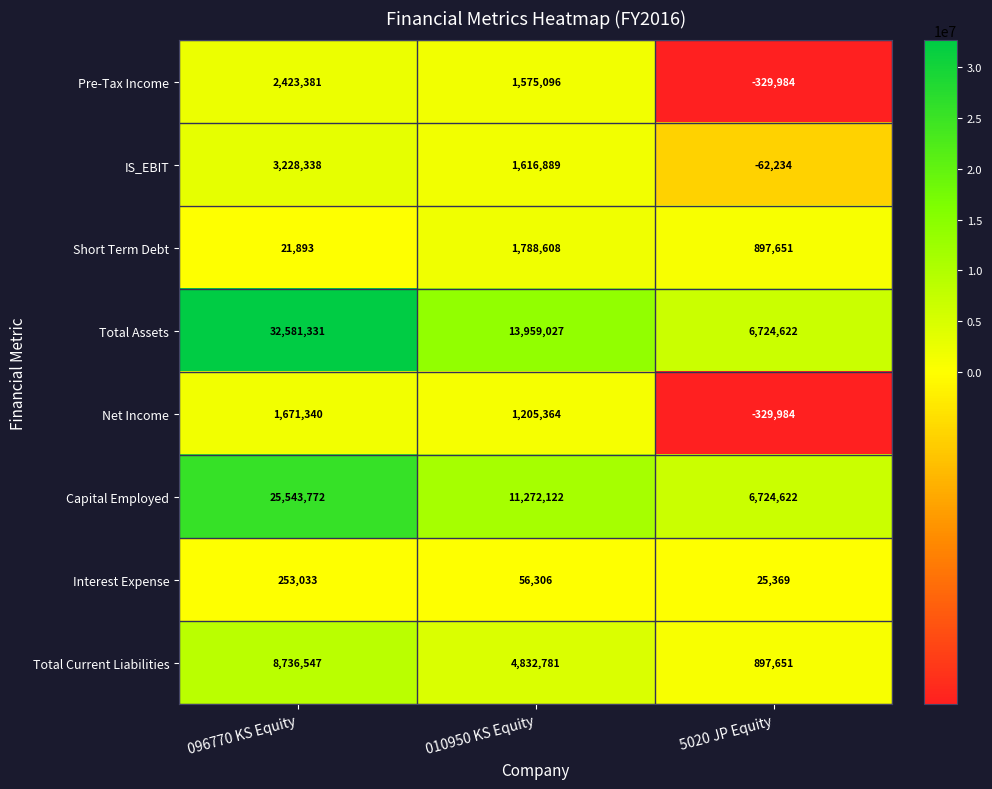

How many values in Pre-Tax Income are below zero?

1